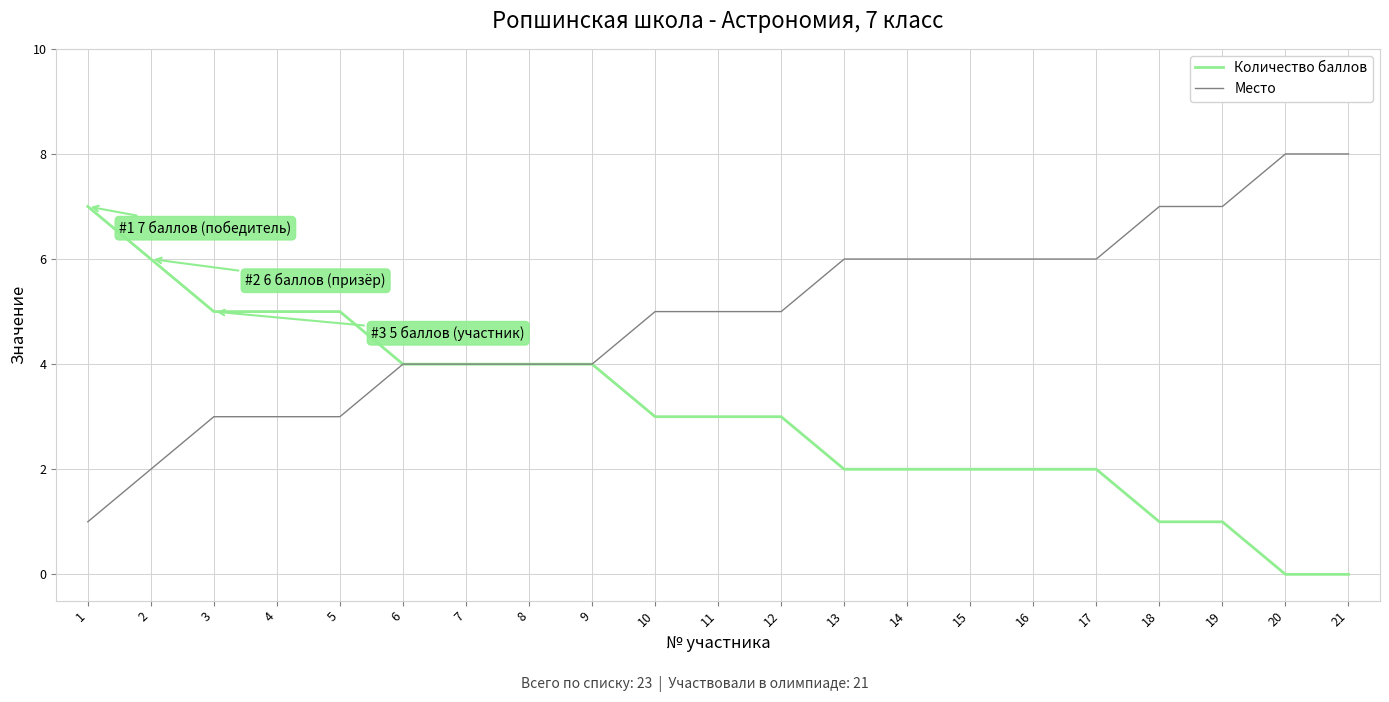

What is the approximate value of Место at 12?

5